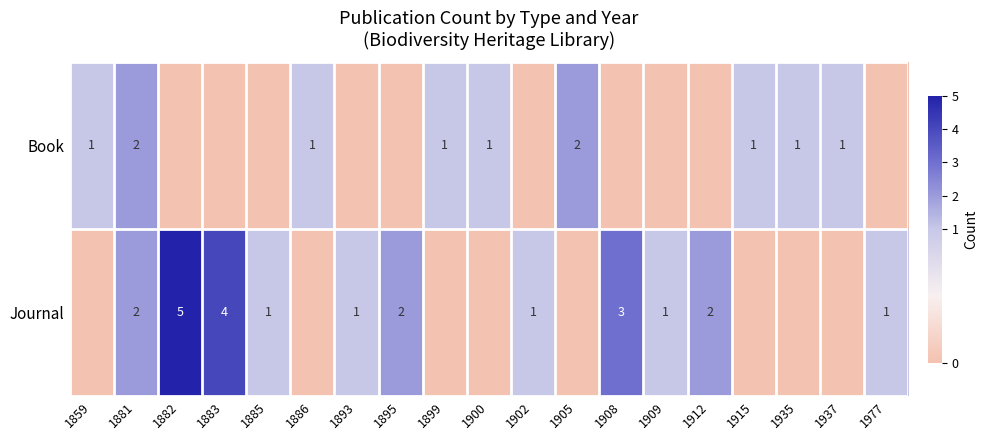

Is it true that Journal equals 2 at 1977?

False